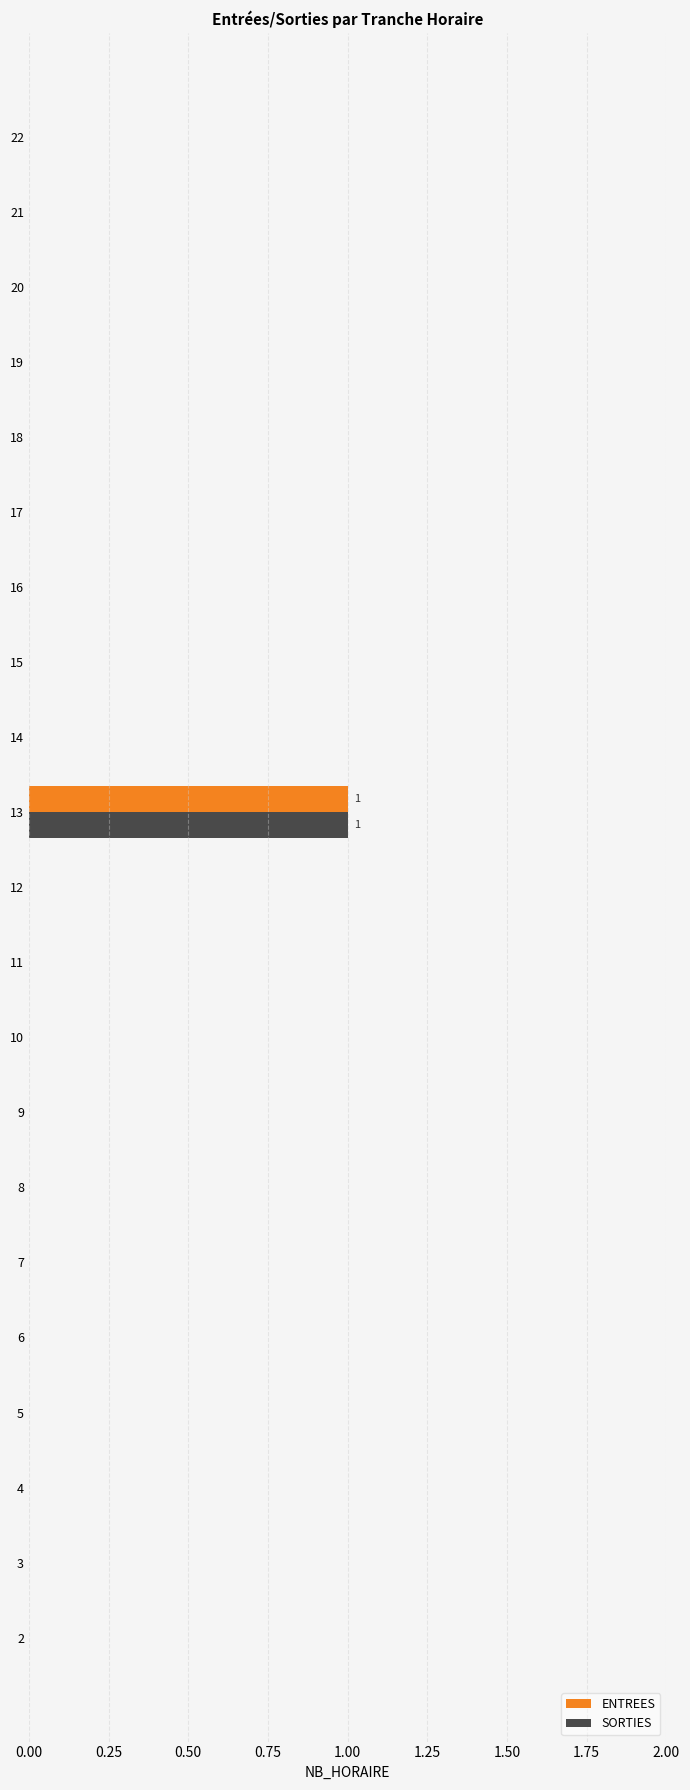

At which category does the chart reach its peak across all series?

13